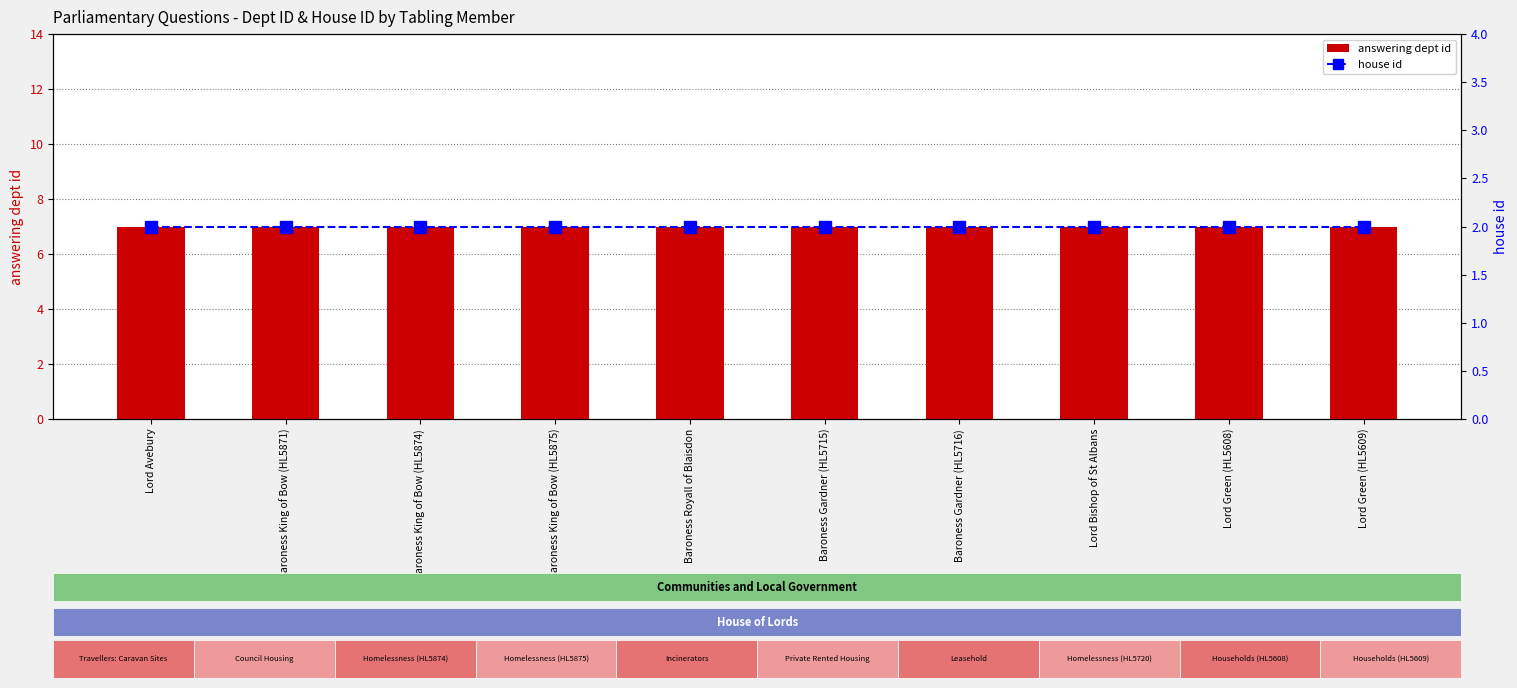

Which series changed the most between Baroness King of Bow (HL5874) and Baroness Gardner (HL5716)?

answering dept id